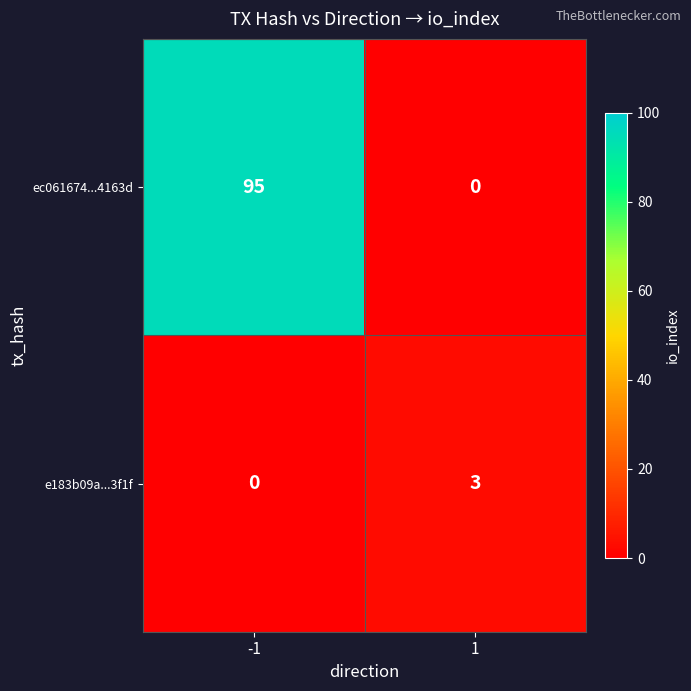

What is the greatest value displayed?

95